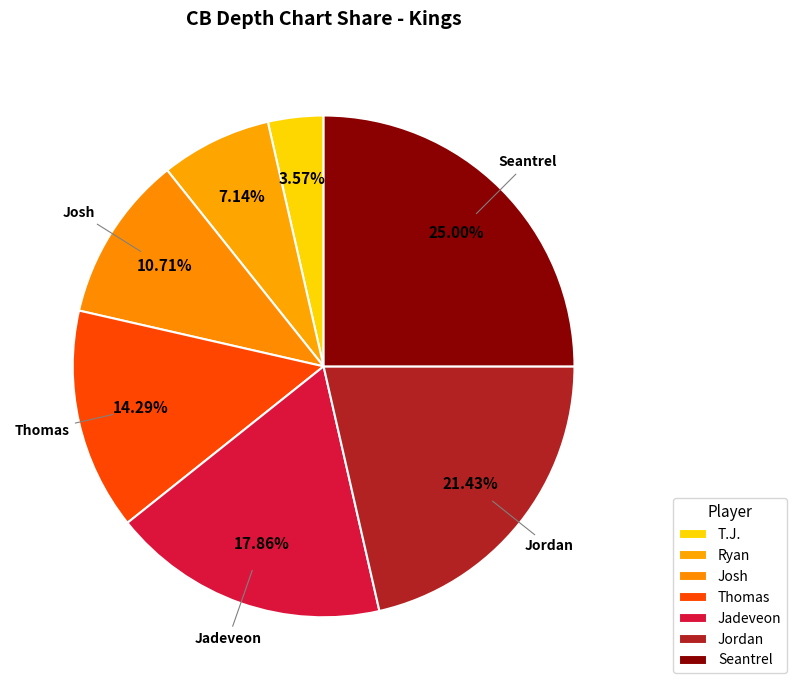

Is T.J. the majority of the pie?

No